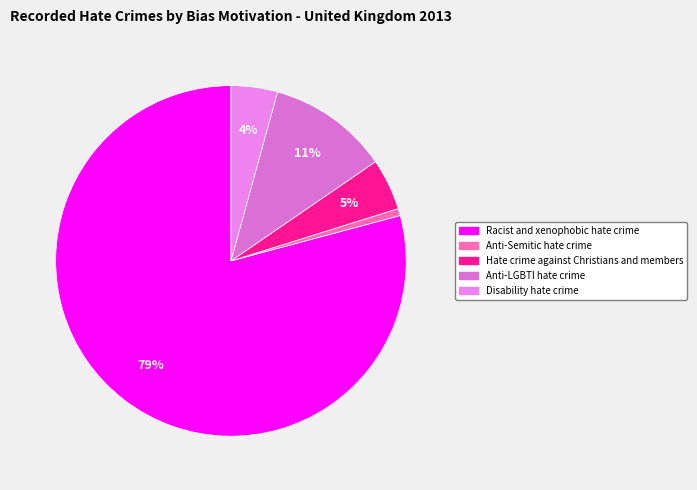

What is the change in value from Anti-Semitic hate crime to Hate crime against Christians and members?

+1974